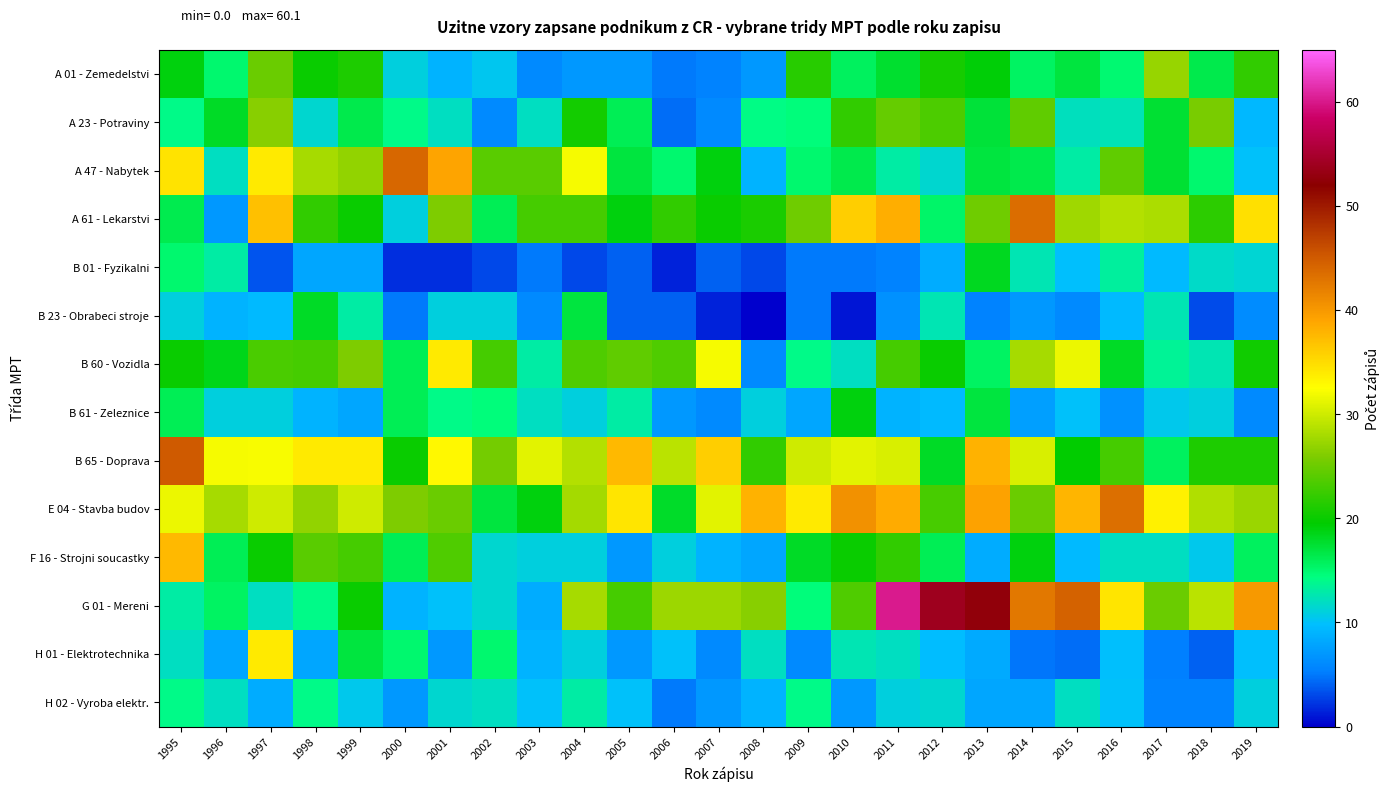

Which has a higher value, 1997 or 2000?

1997